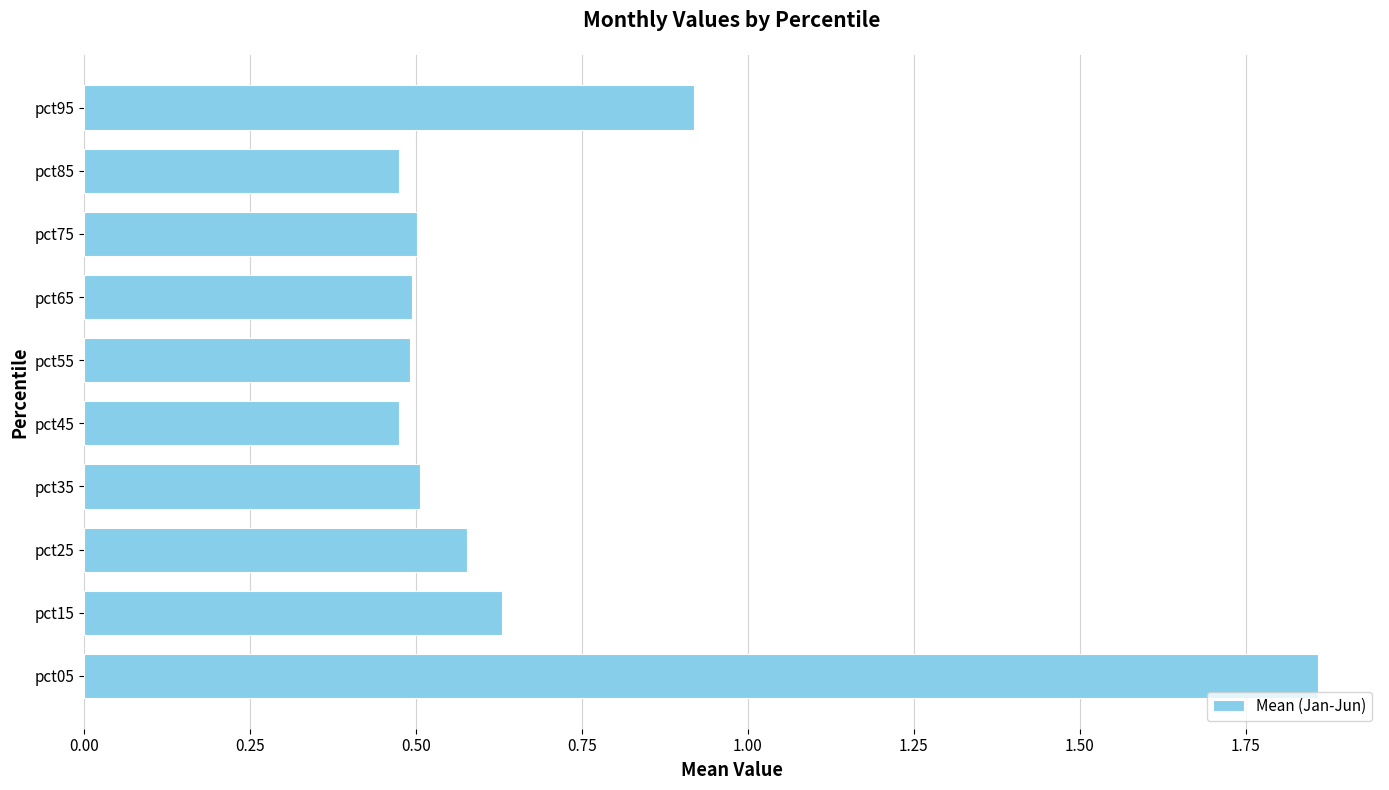

What is the change in value from pct55 to pct95?

+0.4